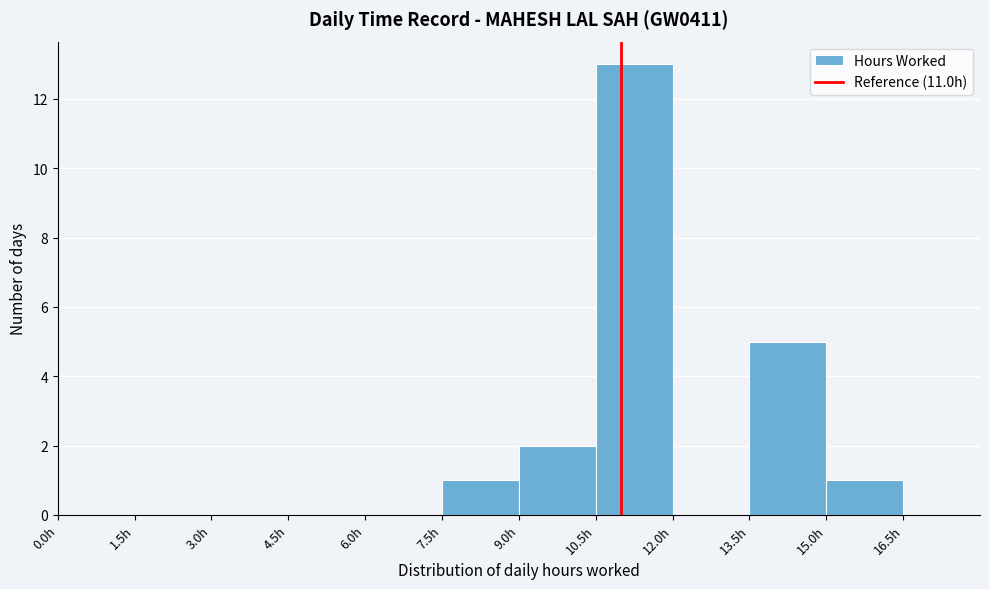

Over which range of the x-axis is the bar tallest?

10.5 to 12.0